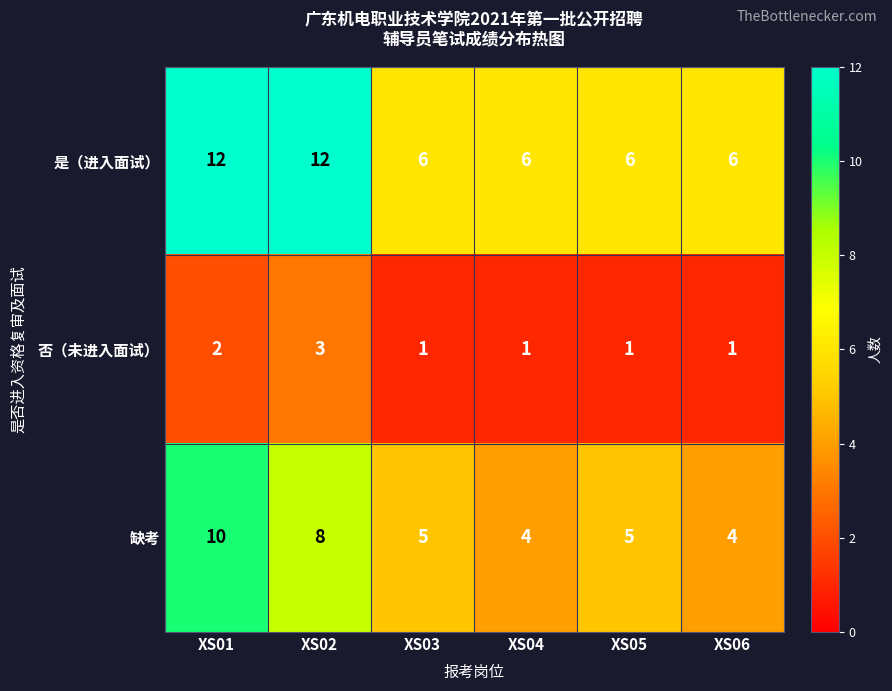

At which label does 缺考 first exceed 5?

XS01